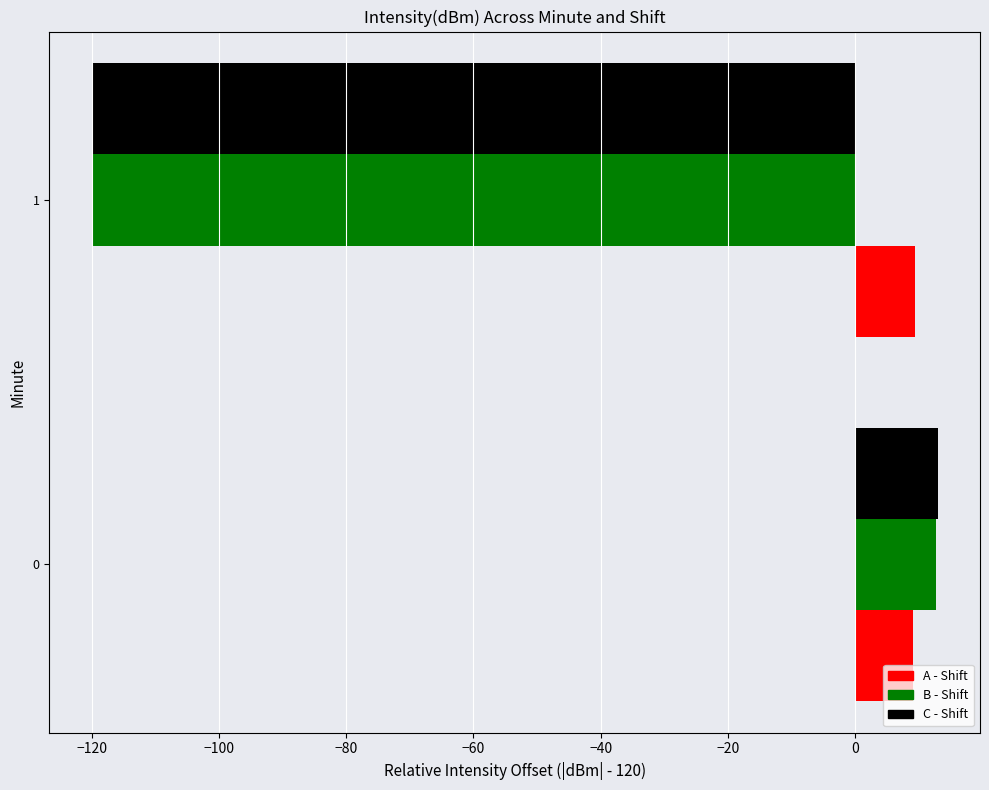

Which series changed the most between 0 and 1?

C - Shift